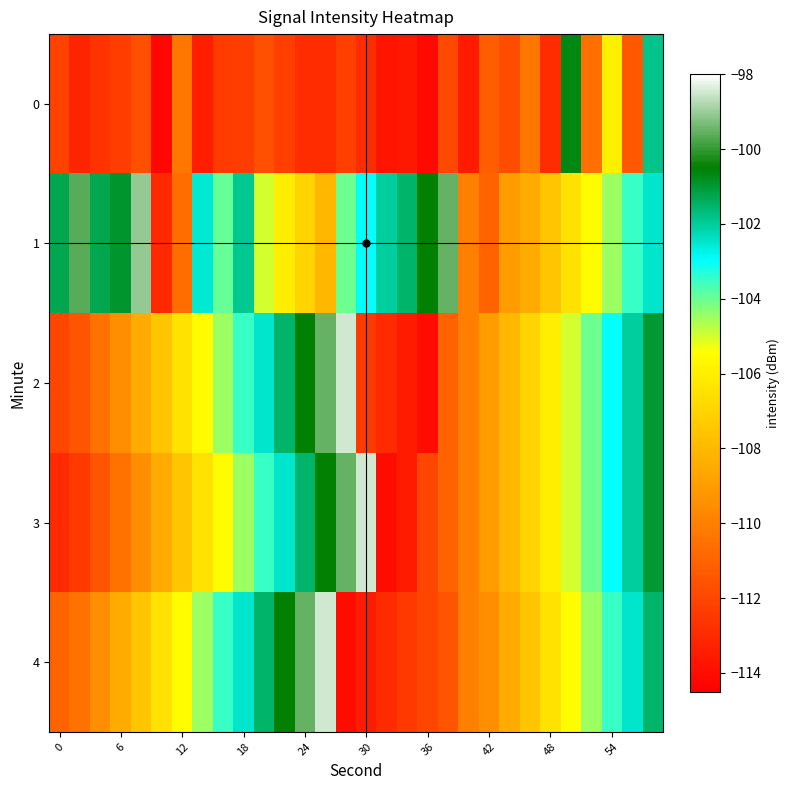

Which series has the widest spread of values?

2